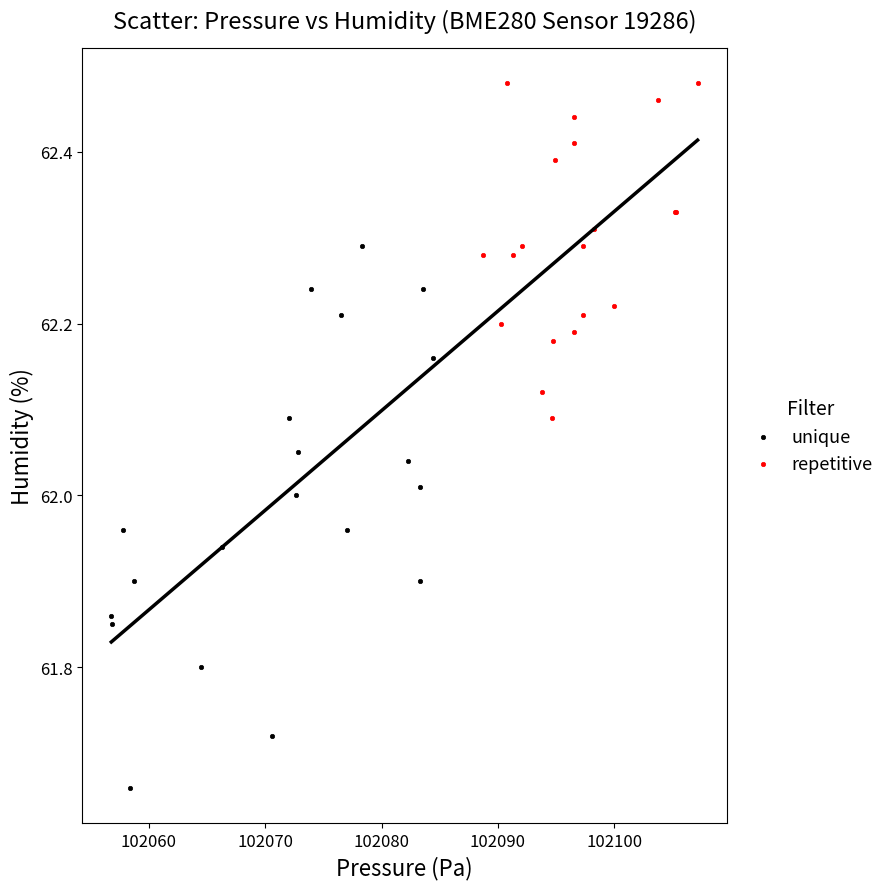

Which series has the largest Y range (max minus min)?

unique